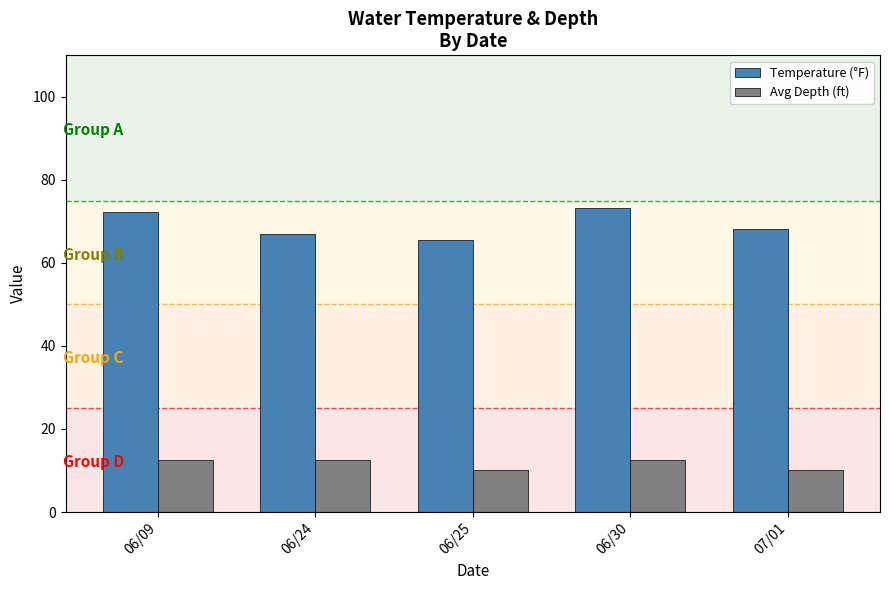

Is it true that Temperature (°F) equals 36.9 at 07/01?

False